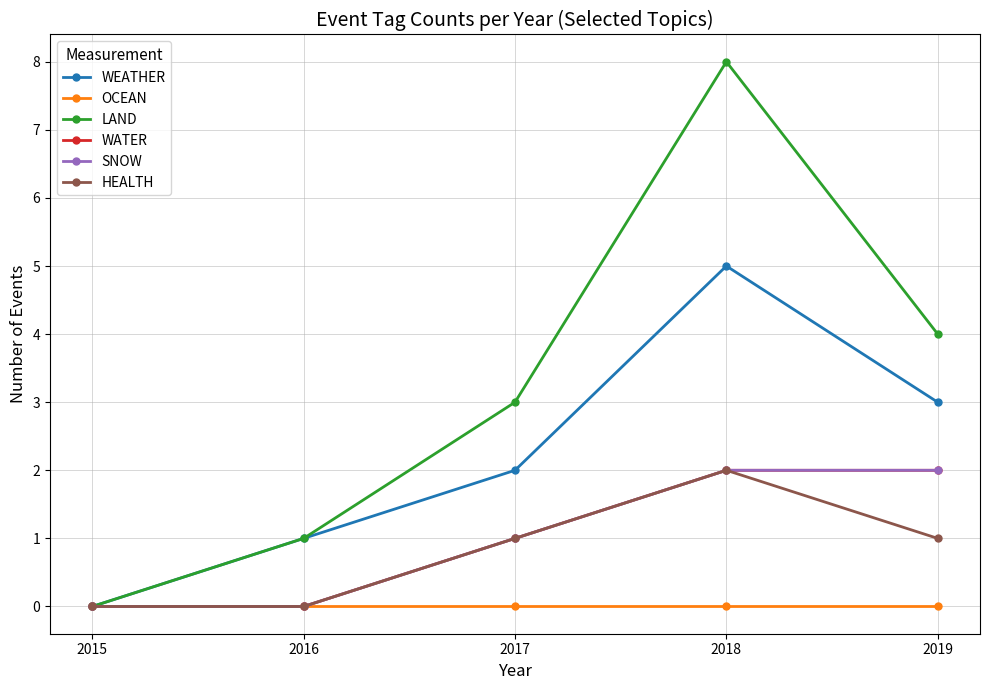

How many lines are shown in the chart?

6